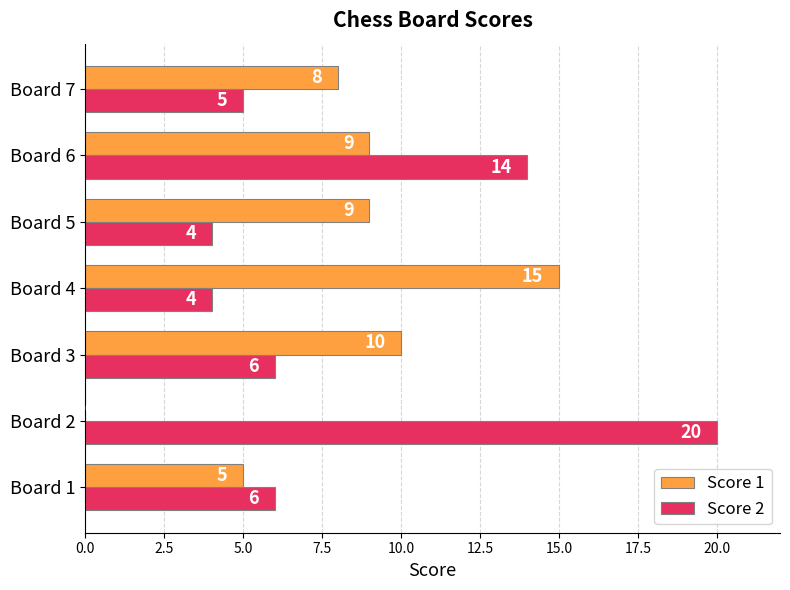

At which label is Score 2 closest to 12?

Board 6